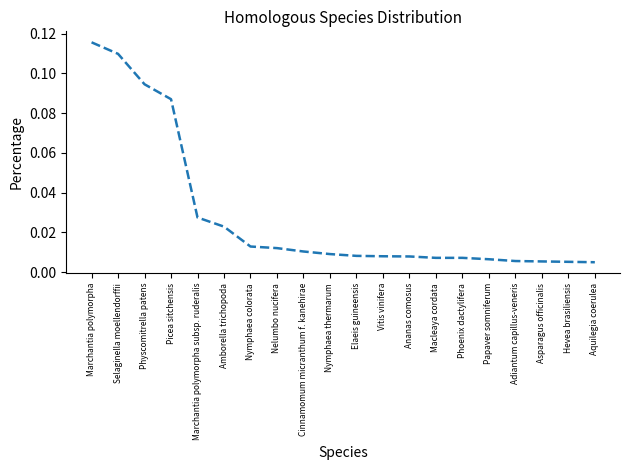

What position from the right is Ananas comosus?

8